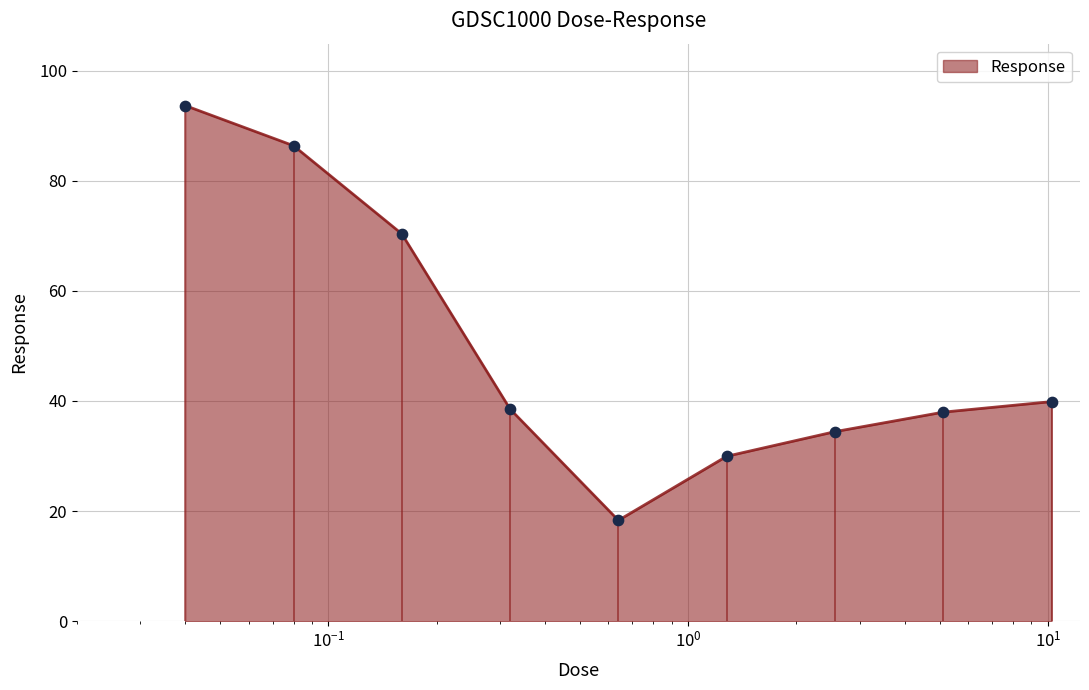

What is the change in value from 0.08 to 1.28?

-56.4